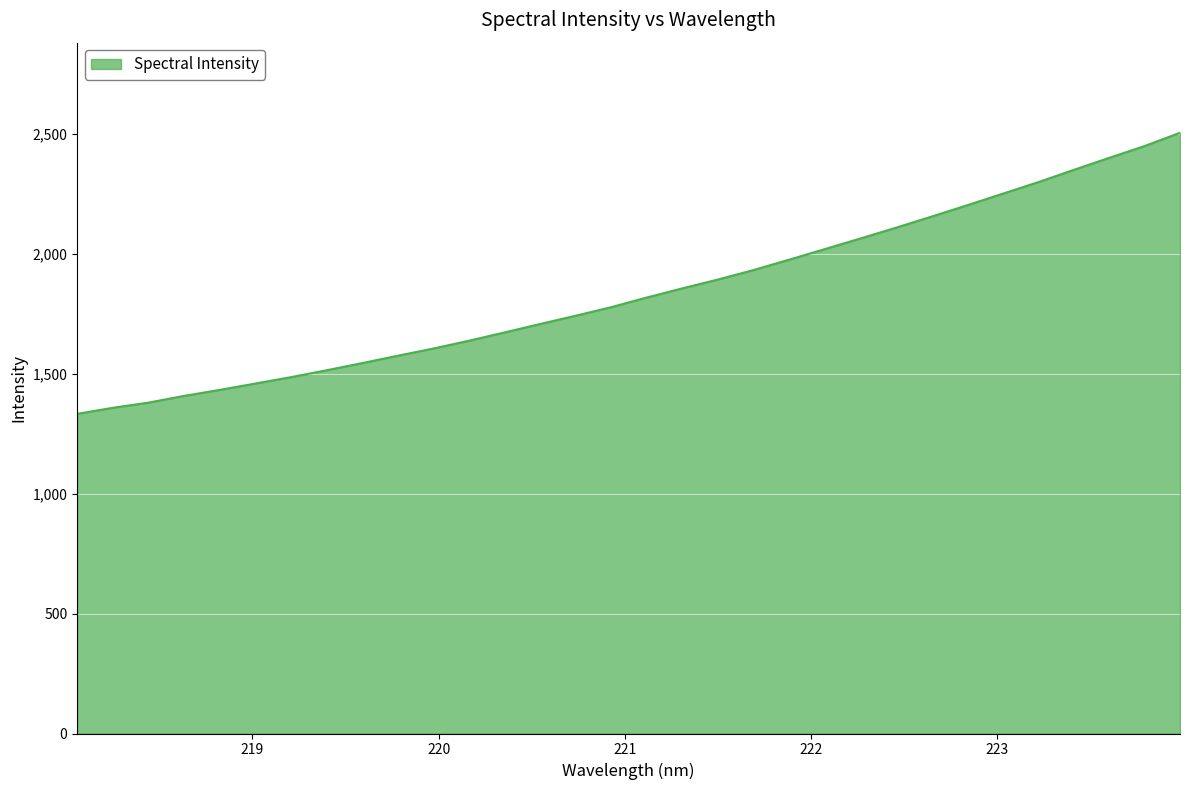

What is the minimum value shown in the chart?

1332.3